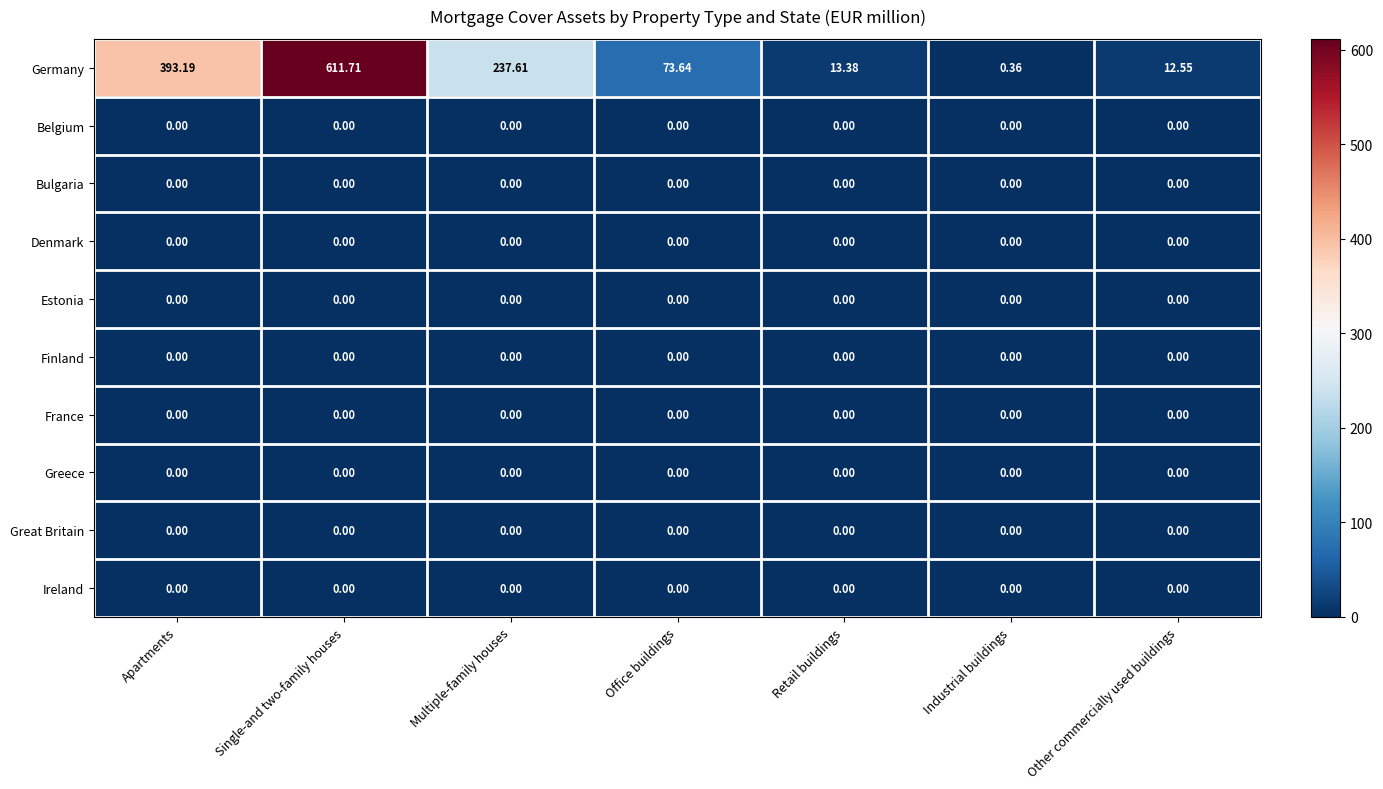

Which series has the widest spread of values?

Germany